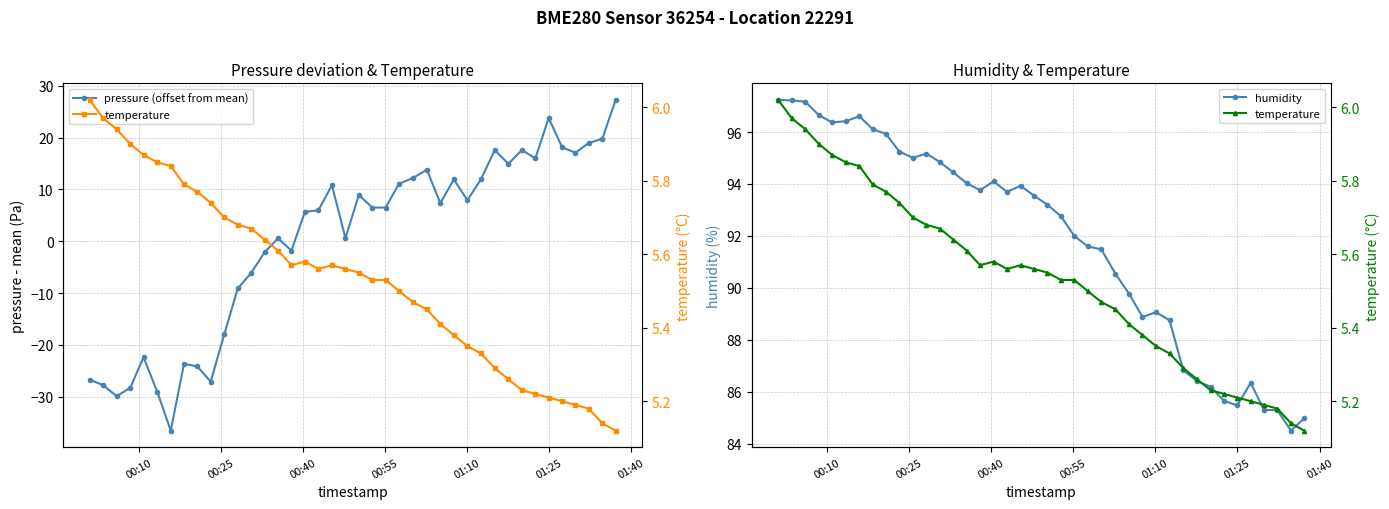

True or false: humidity has more than 2 interior local peaks.

True